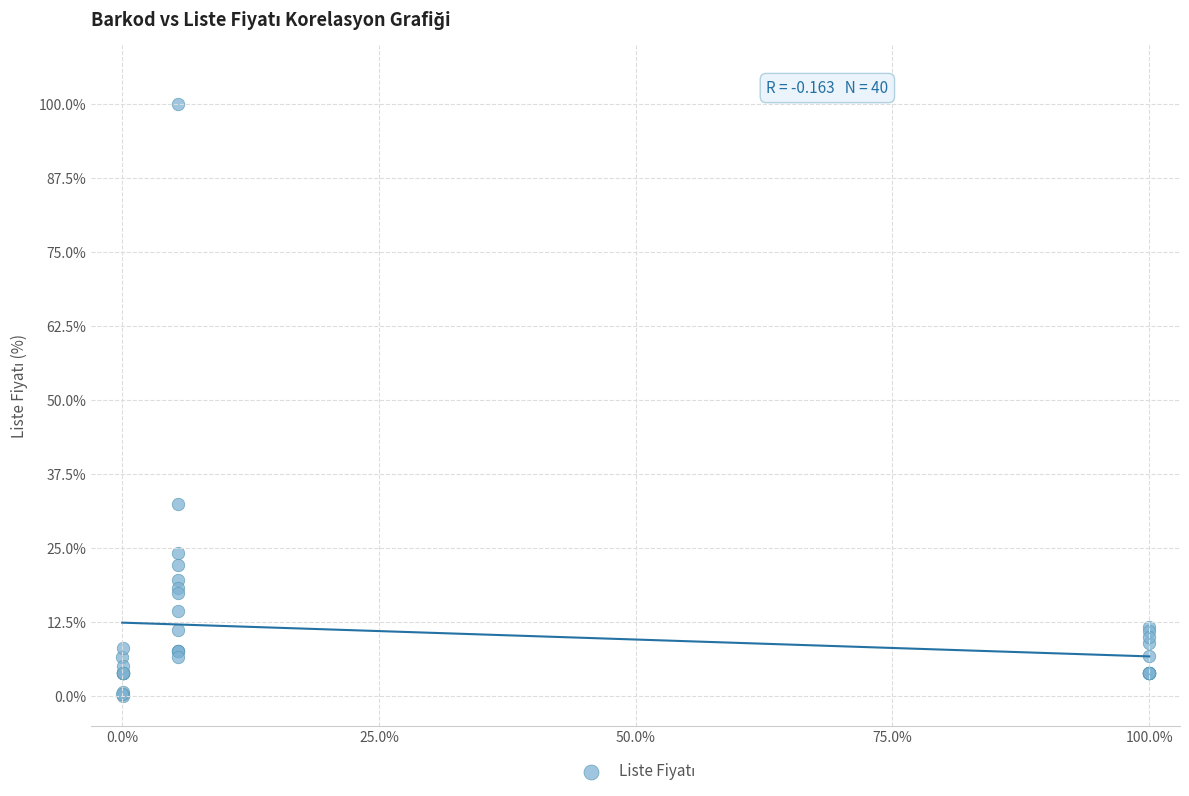

What Y value in the scatter plot is closest to 50?

32.5